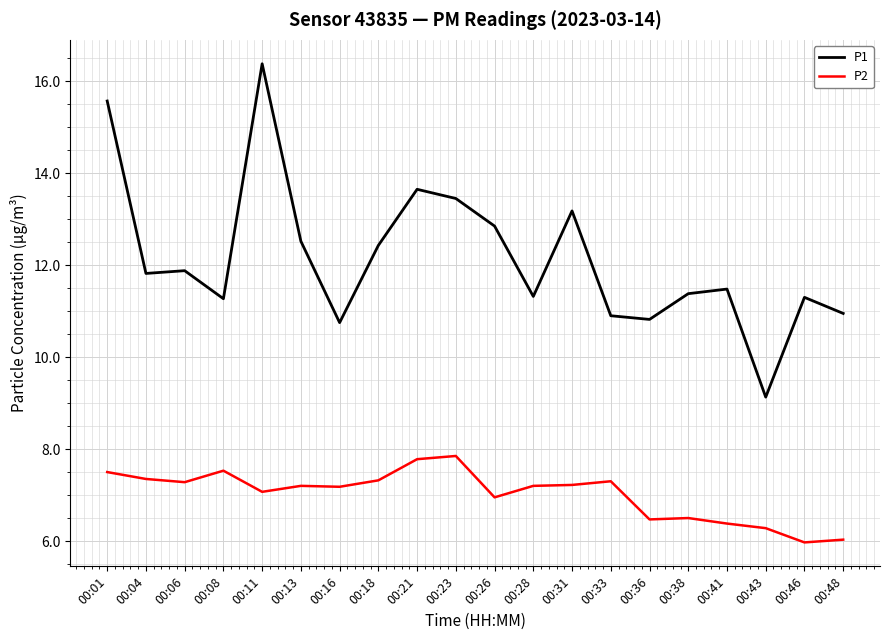

At which category is the sum across all series the highest?

00:11